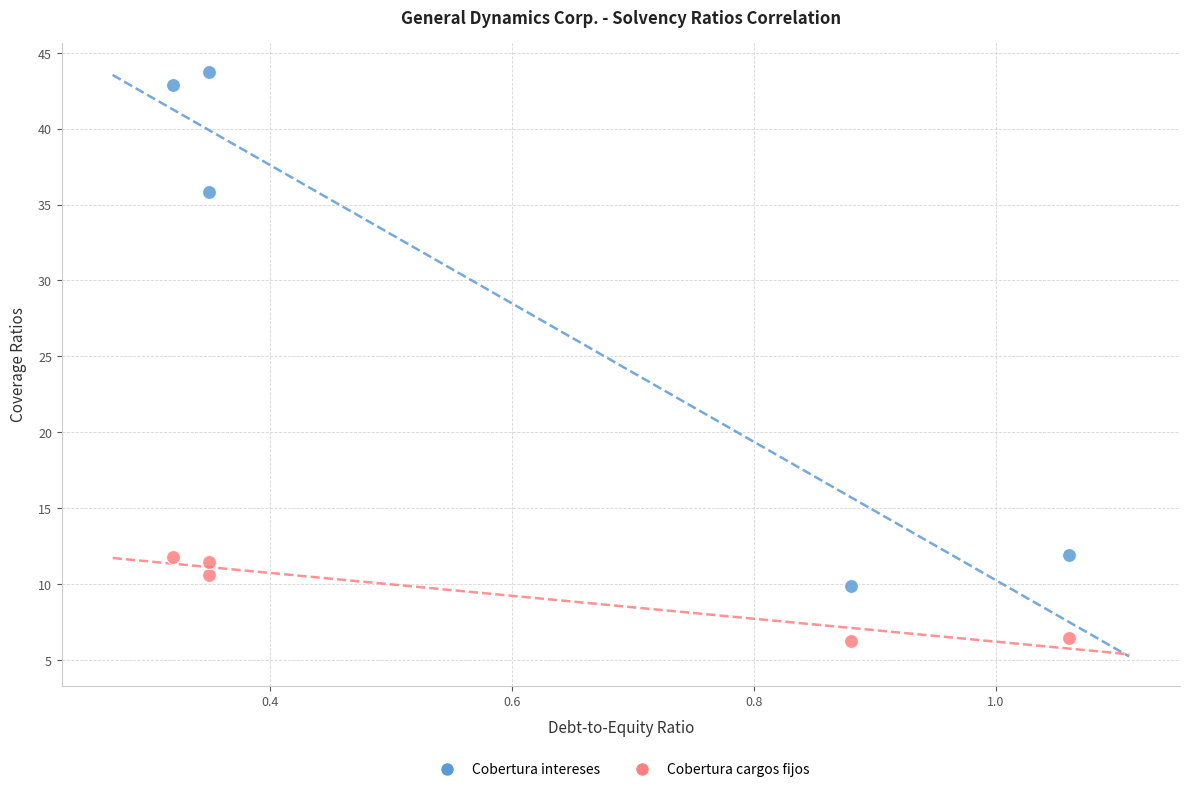

Across all data points, what is the average X value?

0.6